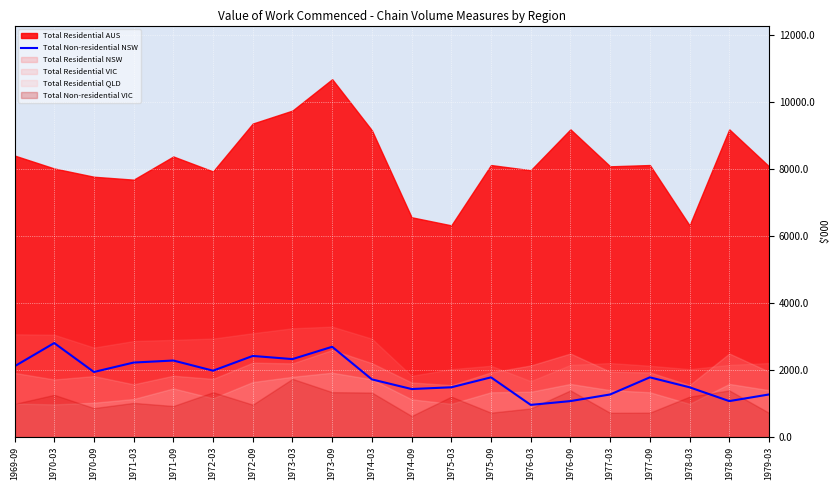

Reading right to left, extract all data points from this chart.

1979-03=1263935	1978-09=1065807	1978-03=1478078	1977-09=1775140	1977-03=1263935	1976-09=1065807	1976-03=952407	1975-09=1775140	1975-03=1478078	1974-09=1426157	1974-03=1714436	1973-09=2688025	1973-03=2320443	1972-09=2414728	1972-03=1974301	1971-09=2277821	1971-03=2217117	1970-09=1935812	1970-03=2799875	1969-09=2104750